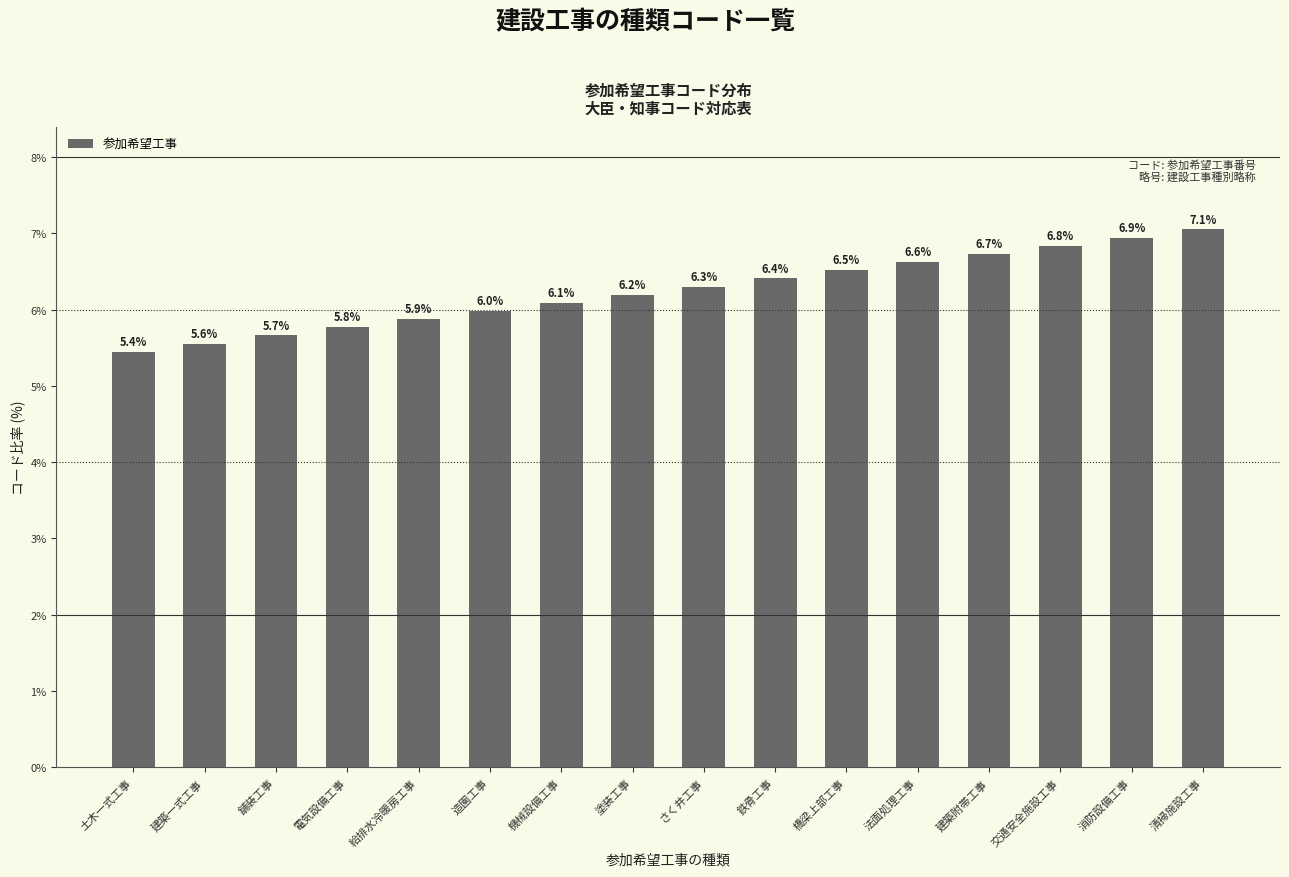

What position from the left is さく井工事?

9